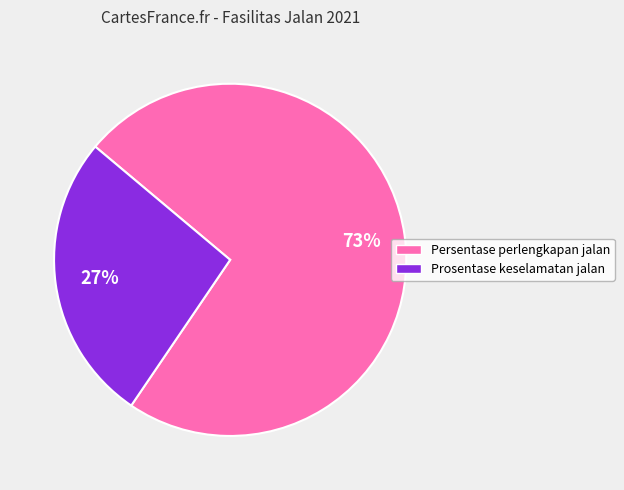

Does any single category account for the majority?

Yes